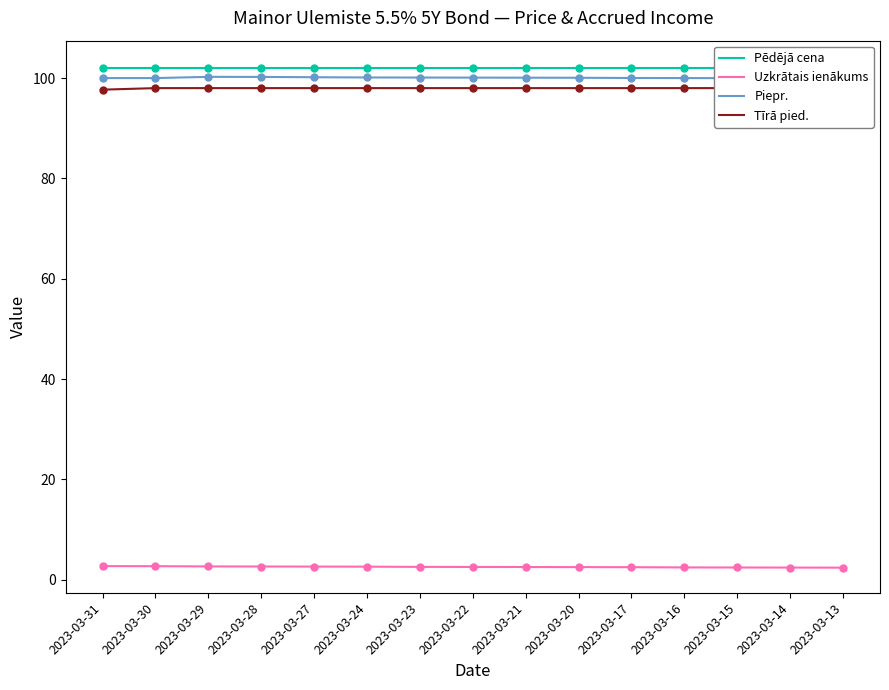

True or false: Tīrā pied. has more than 1 interior local peaks.

False